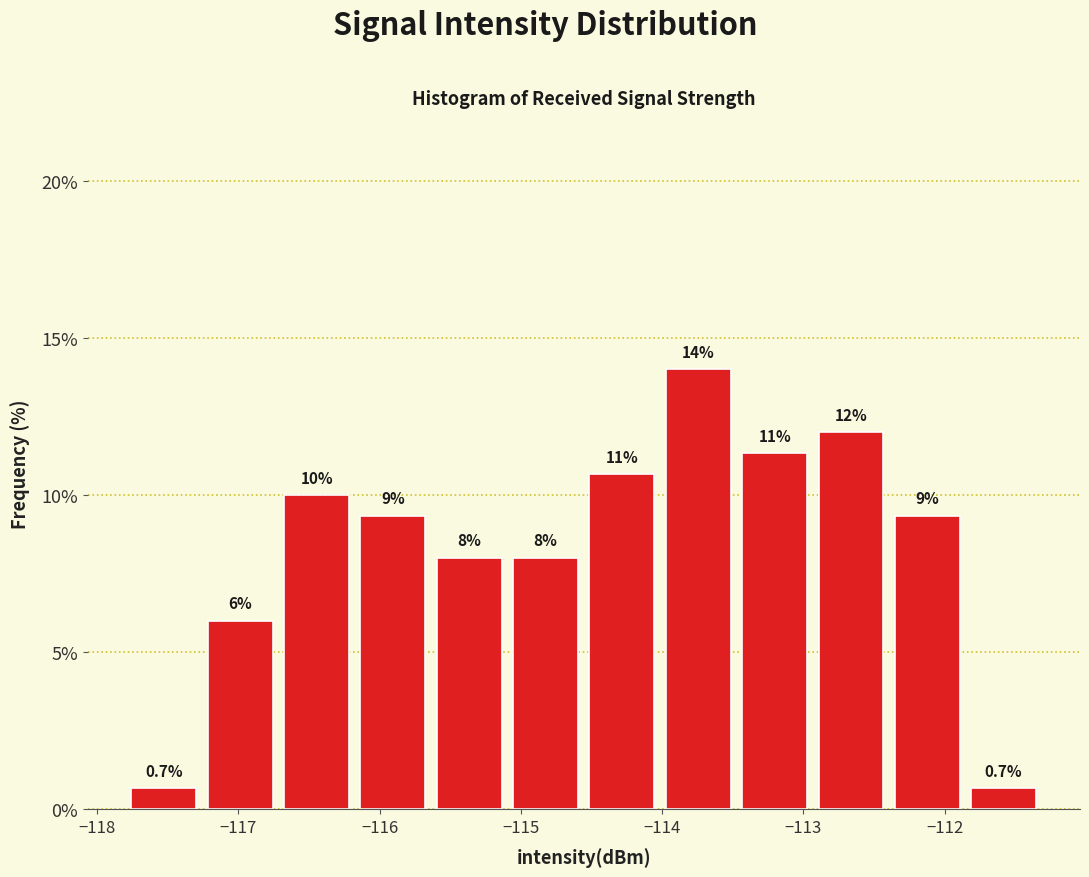

Which range on the x-axis has the tallest bar?

-114.0 to -113.5